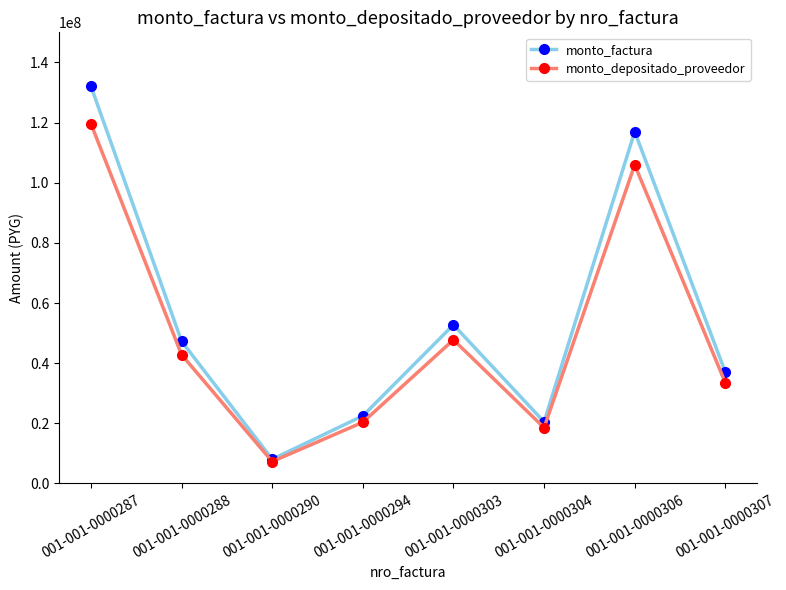

List the series in order of their peak value, highest first.

monto_factura, monto_depositado_proveedor